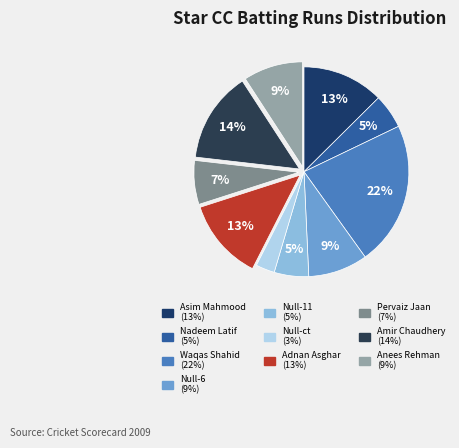

Count the number of slices in the pie.

10